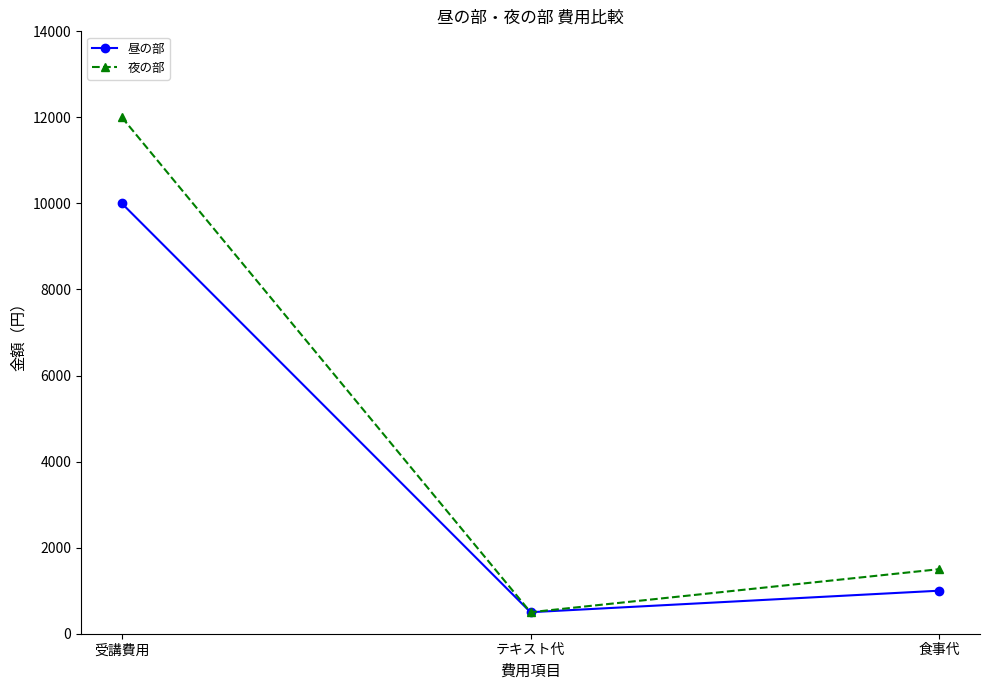

Reading left to right, what are all the values shown in this chart?

昼の部: 10000	500	1000
夜の部: 12000	500	1500